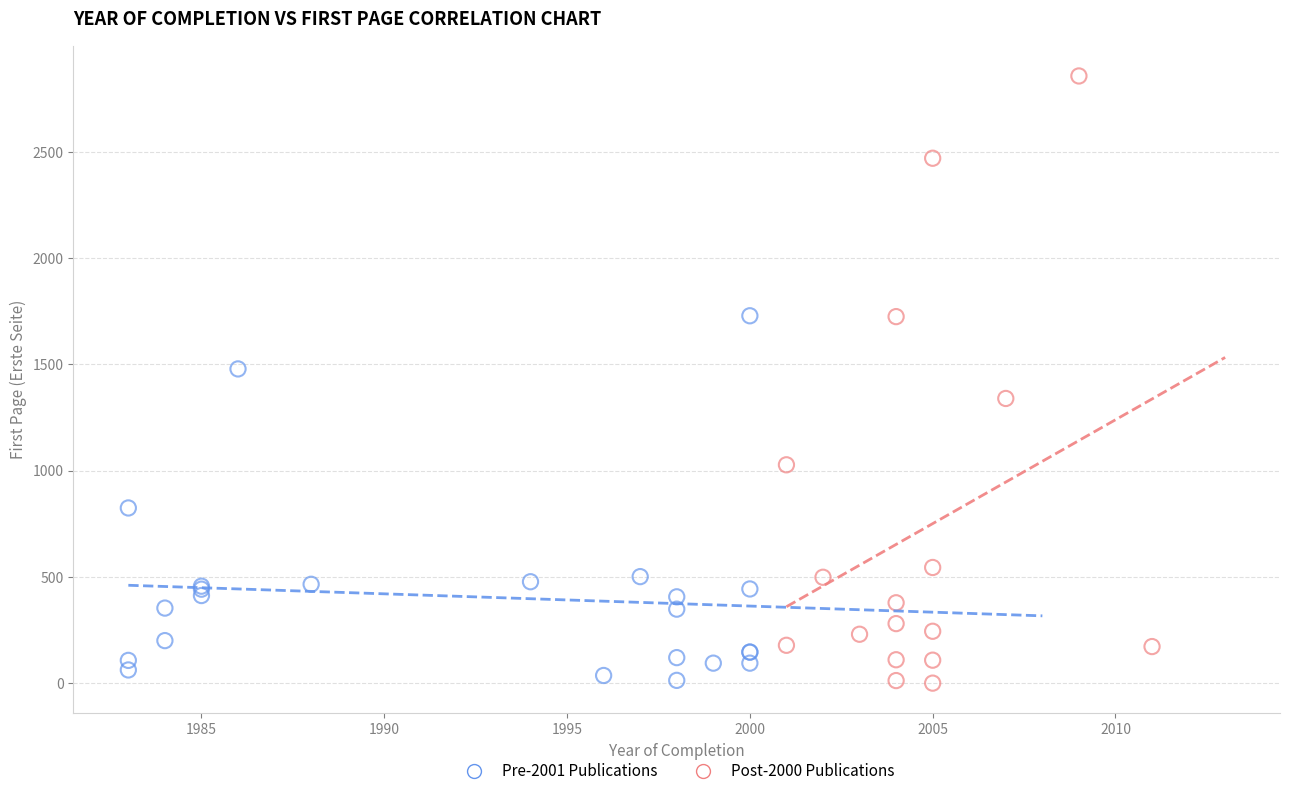

Which series contains the highest Y value?

Post-2000 Publications